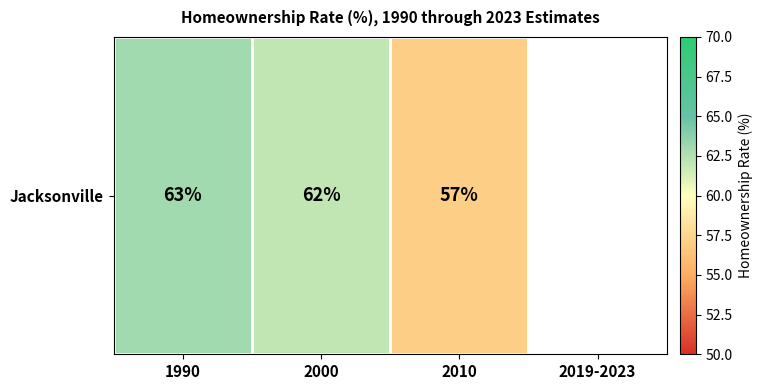

Reading left to right, transcribe all the data shown in this chart.

63	62	57